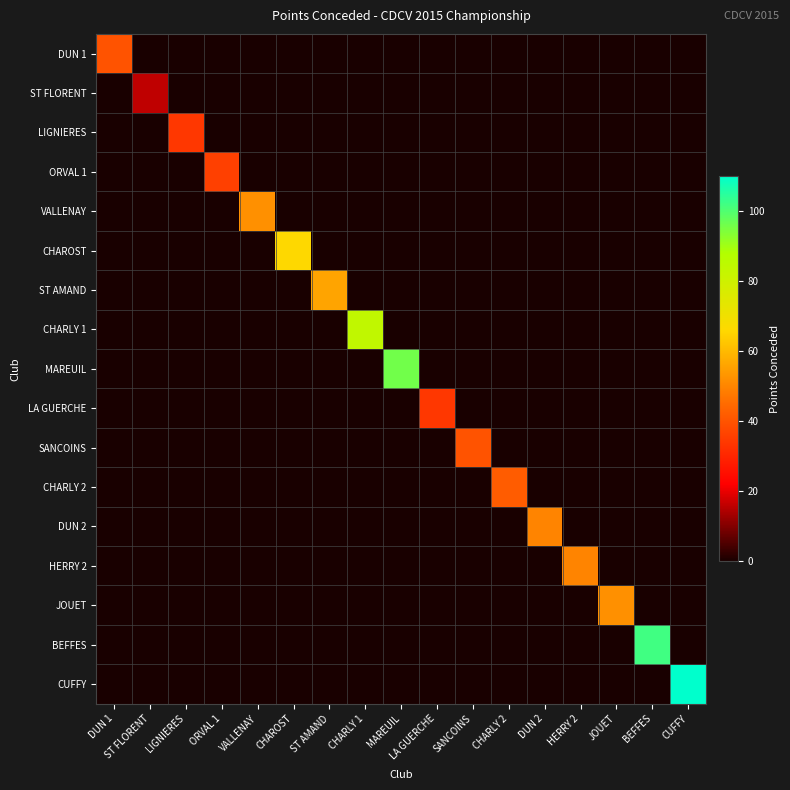

What is the maximum value shown in the chart?

110